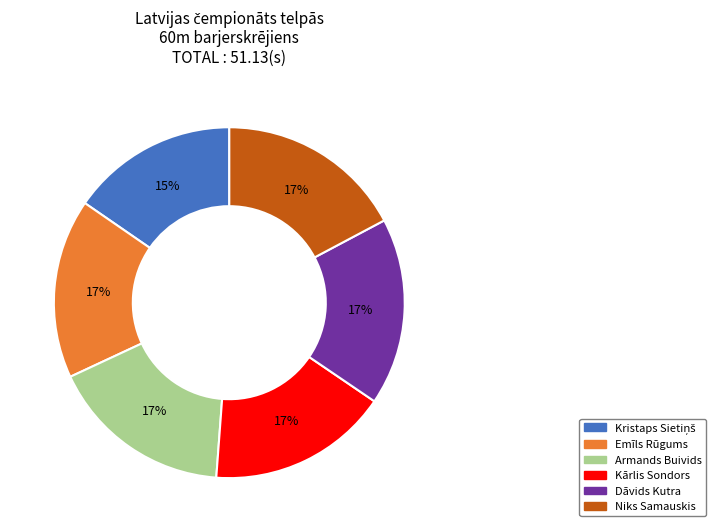

To the nearest percent, what is the difference between the largest and smallest slice percentages?

2%